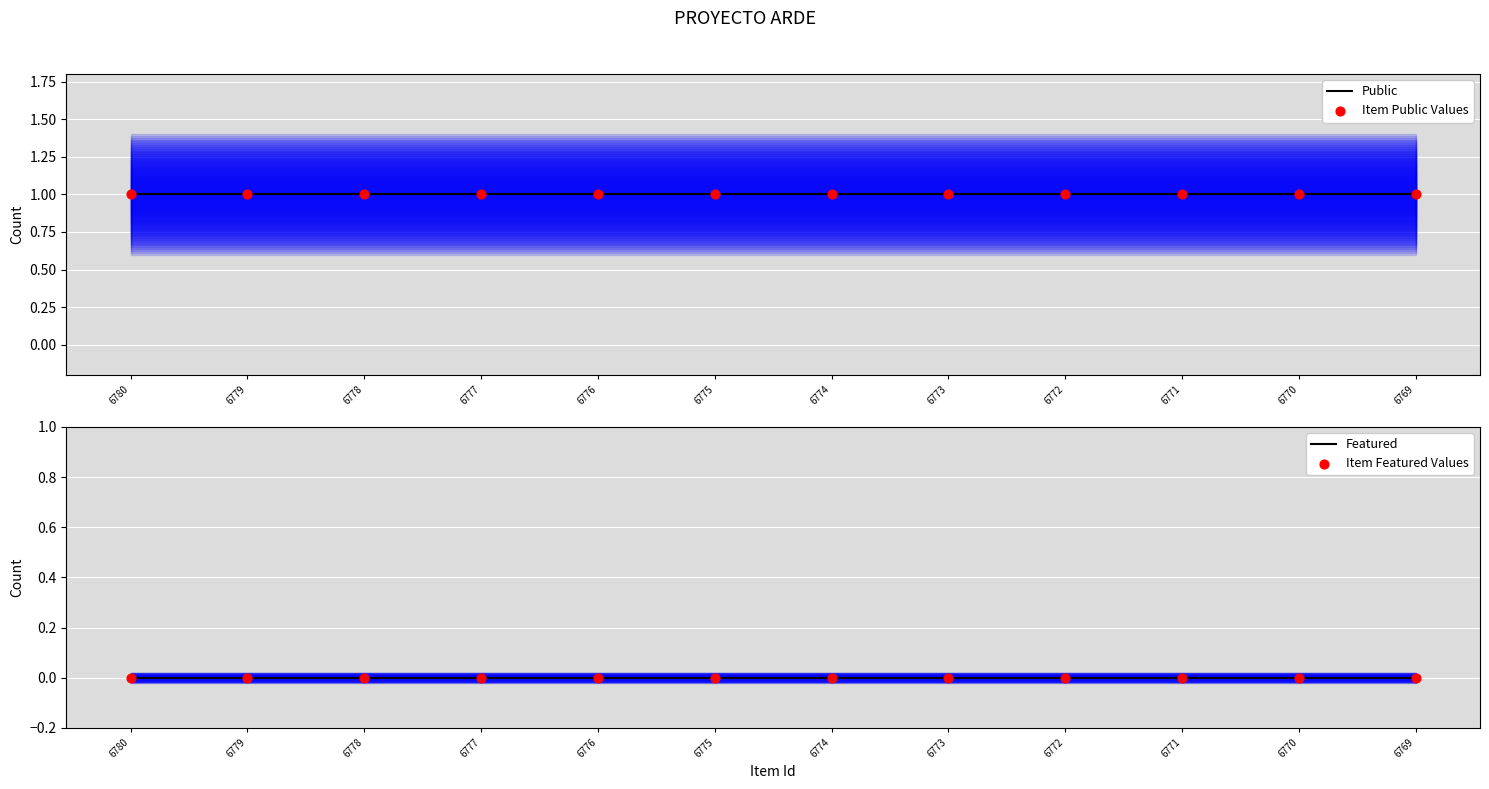

Is the value of Item Featured Values at 6770 greater than the value of Item Public Values at 6778?

No